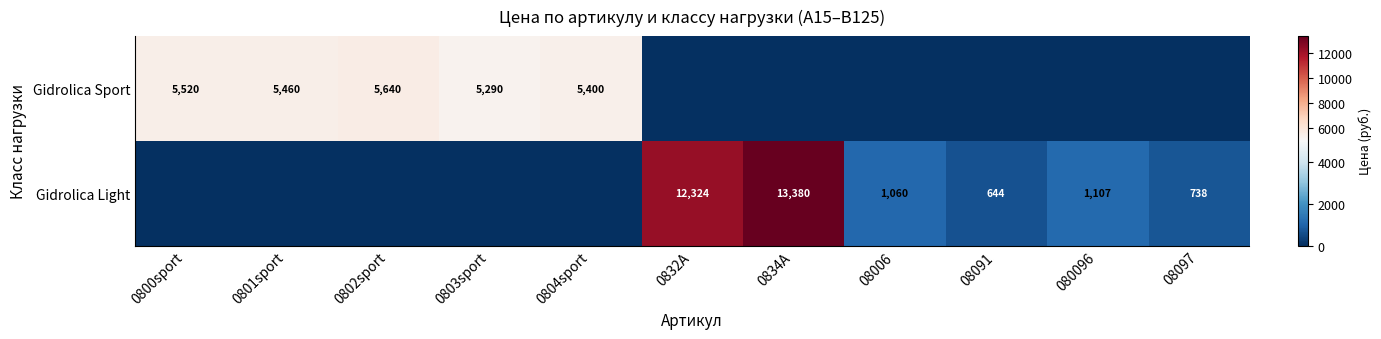

The value of Gidrolica Sport at 0804sport is 7034. True or false?

False